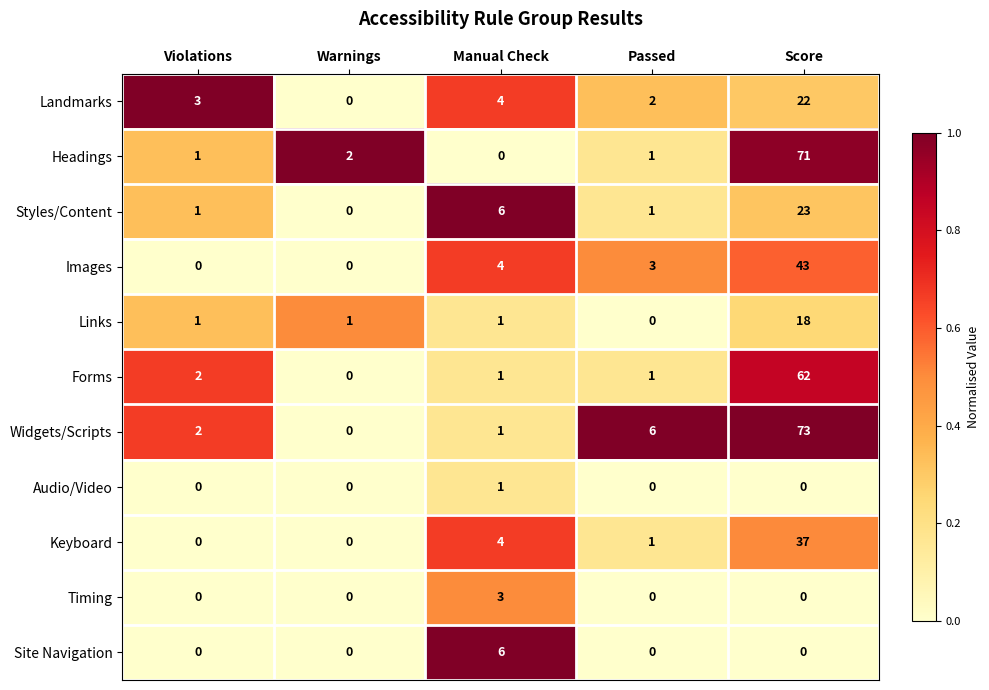

What is the difference between the maximum and minimum values in the Keyboard series?

37